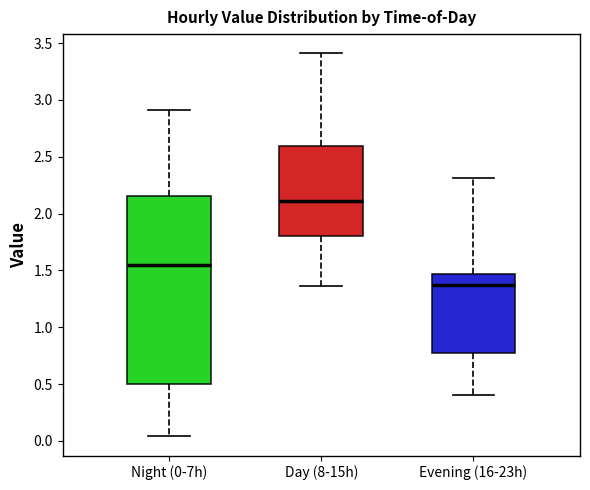

Reading left to right, transcribe this box plot: for each box, give where its median line is, the range the box spans, and where its two whiskers end, as read against the y-axis. The values are not printed on the chart, so give them approximately, as read against the axis.

Night (0-7h): median 1.55, box 0.50 to 2.15, whiskers 0.05 to 2.90
Day (8-15h): median 2.10, box 1.80 to 2.60, whiskers 1.35 to 3.40
Evening (16-23h): median 1.35, box 0.80 to 1.45, whiskers 0.40 to 2.30